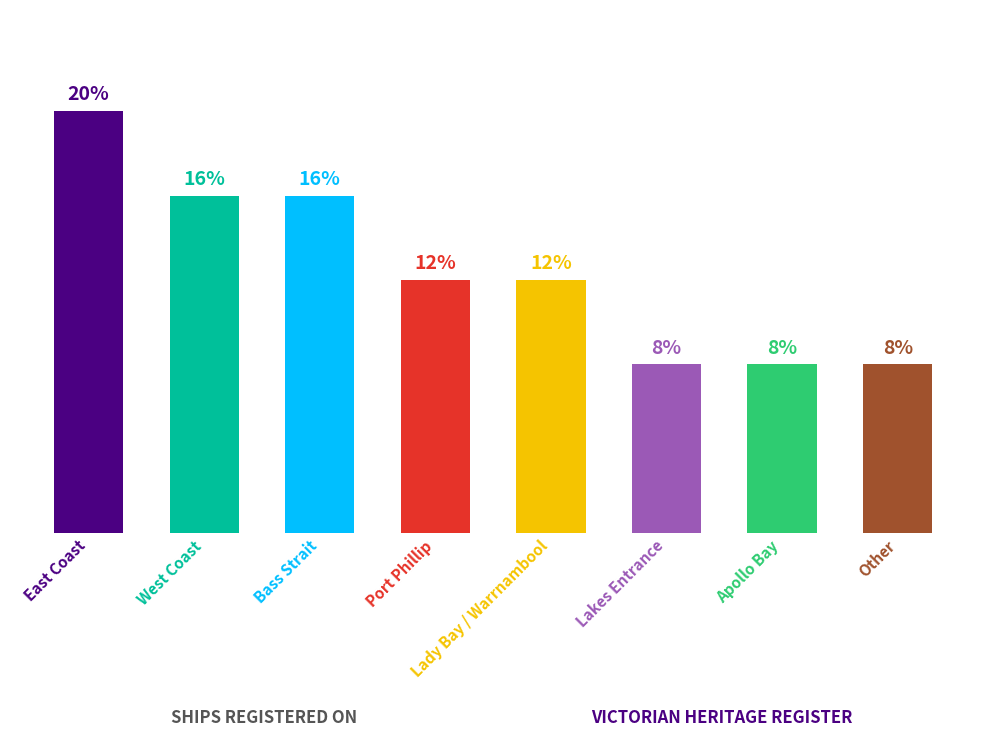

Does the chart contain any negative values?

No